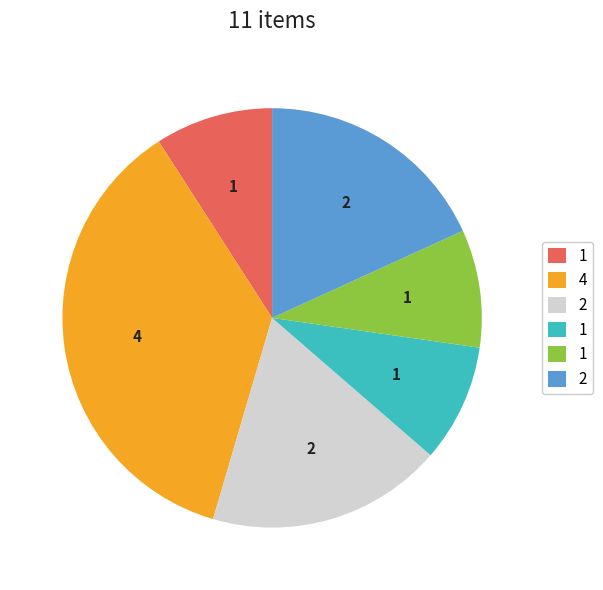

Is there a majority slice in this chart?

No